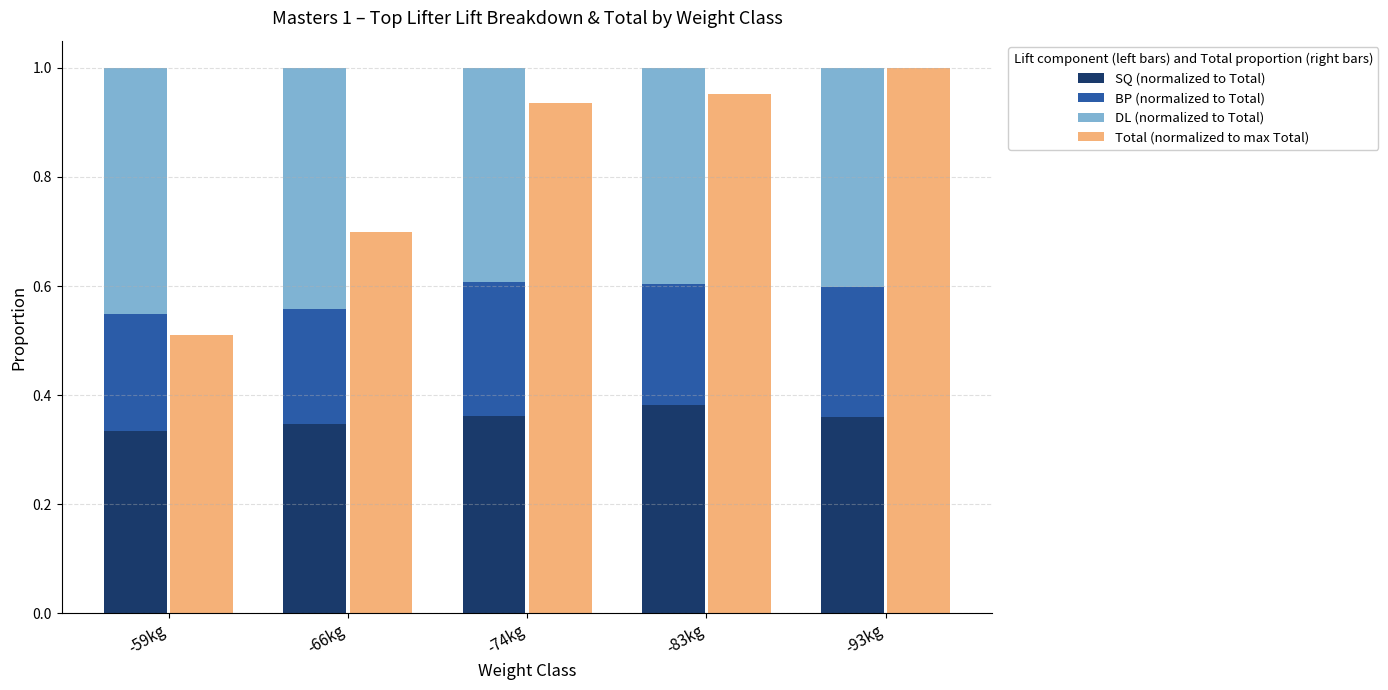

What is the average value of the SQ (normalized to Total) series?

0.4